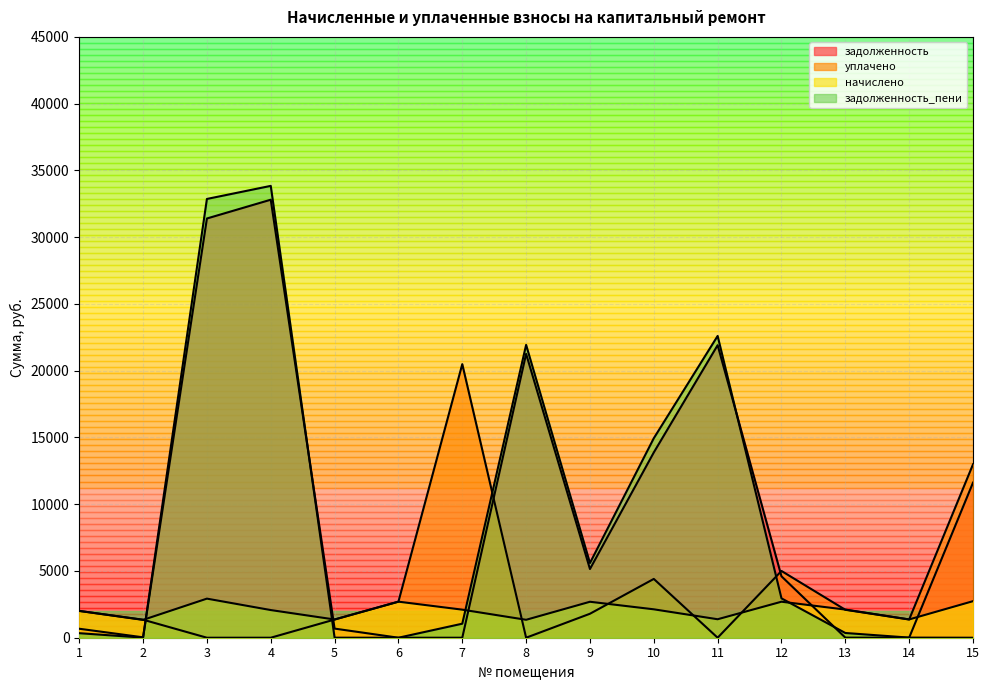

Which series has the largest range (max minus min)?

задолженность_пени